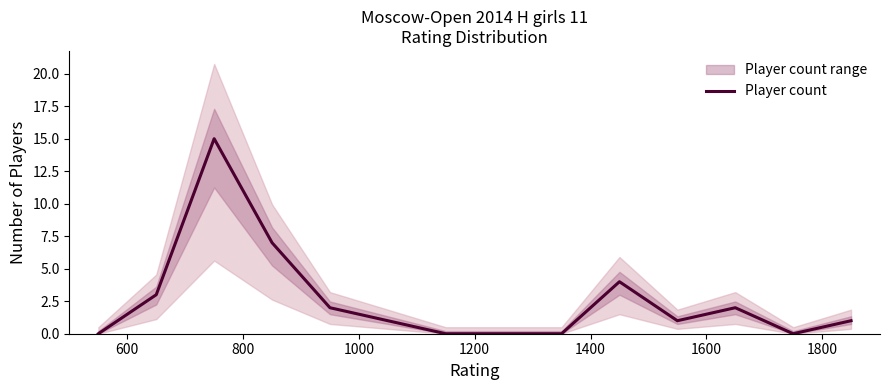

What is the highest value of the Player count series?

15